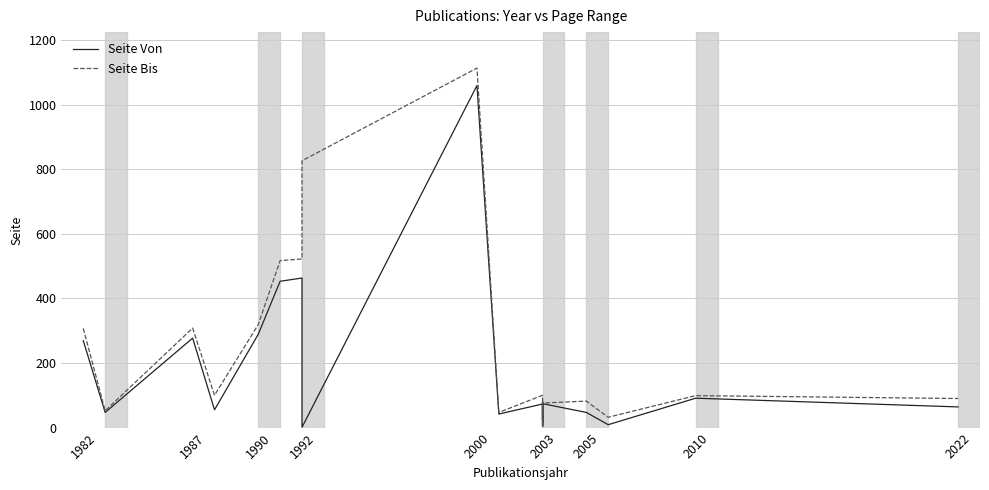

Is the value of Seite Bis at 1982 greater than the value of Seite Von at 2003?

Yes